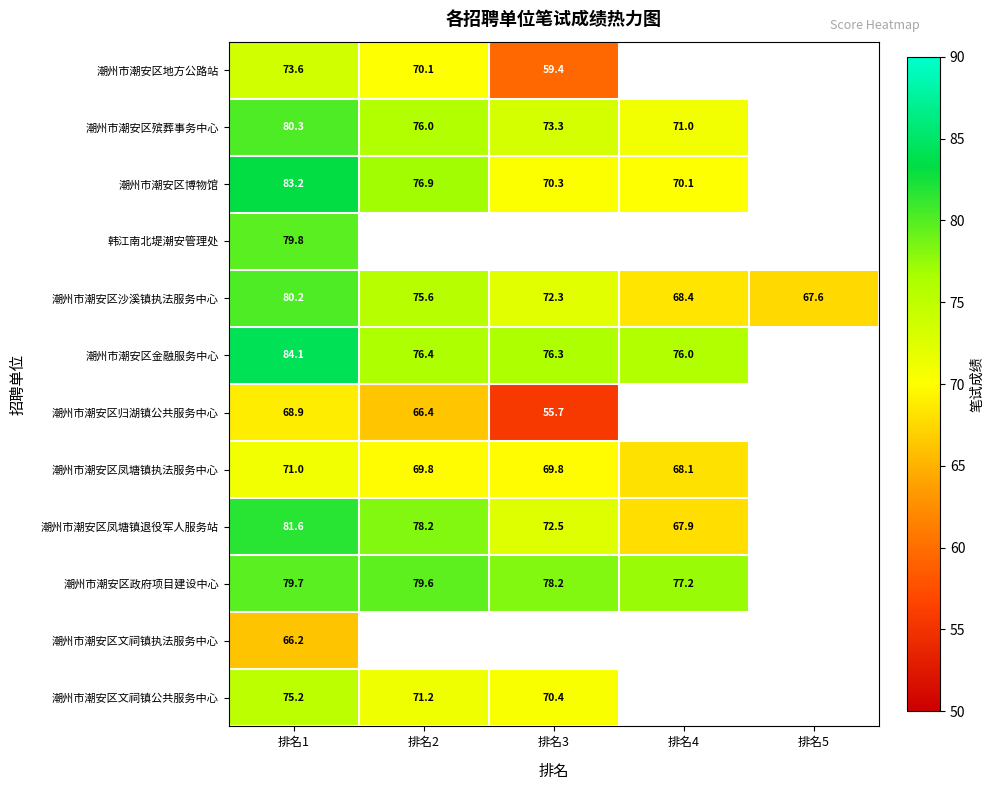

At which category is the sum across all series the highest?

排名1